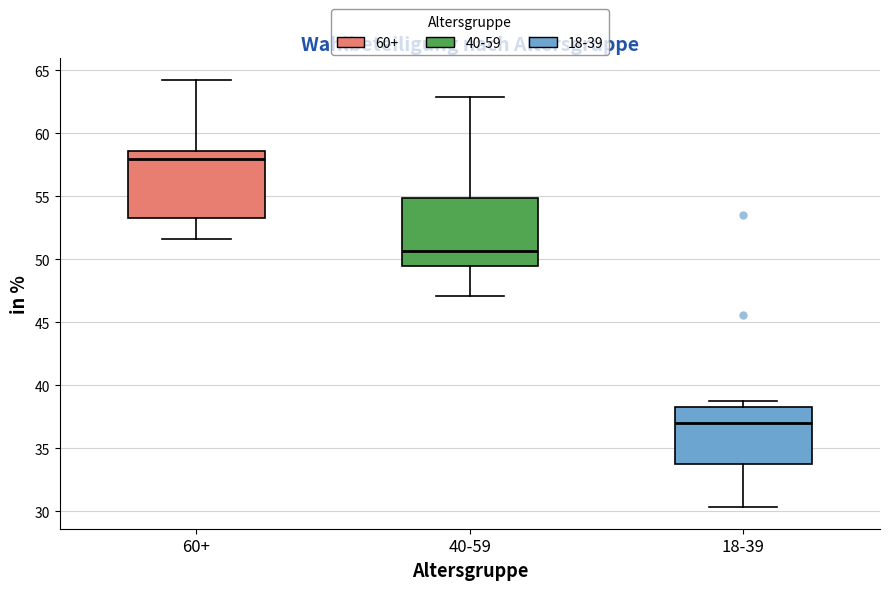

Which box's median line is the highest?

60+